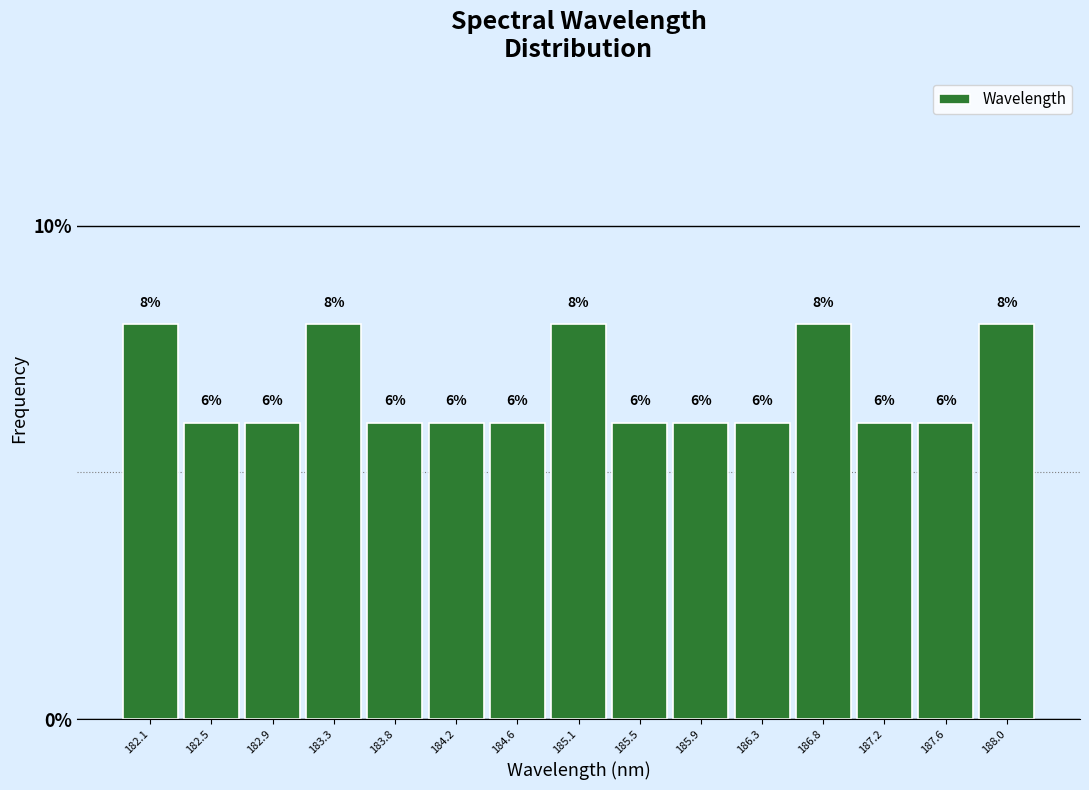

Reading left to right, list every bar in this chart as the range it spans on the x-axis followed by its height. The bar edges are not printed on the chart, so give them approximately, as read against the axis.

181.85 to 182.25: 8
182.25 to 182.70: 6
182.70 to 183.15: 6
183.15 to 183.55: 8
183.55 to 184.00: 6
184.00 to 184.40: 6
184.40 to 184.85: 6
184.85 to 185.25: 8
185.25 to 185.70: 6
185.70 to 186.10: 6
186.10 to 186.55: 6
186.55 to 187.00: 8
187.00 to 187.40: 6
187.40 to 187.85: 6
187.85 to 188.25: 8